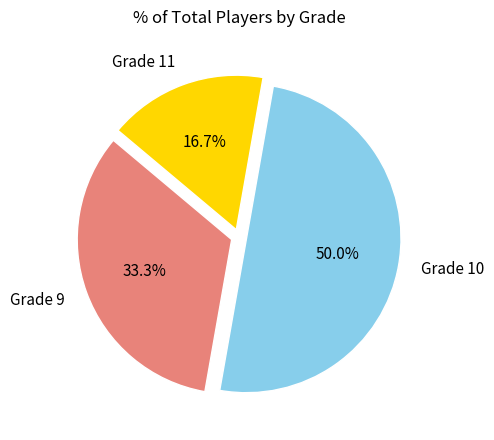

Count the number of slices in the pie.

3